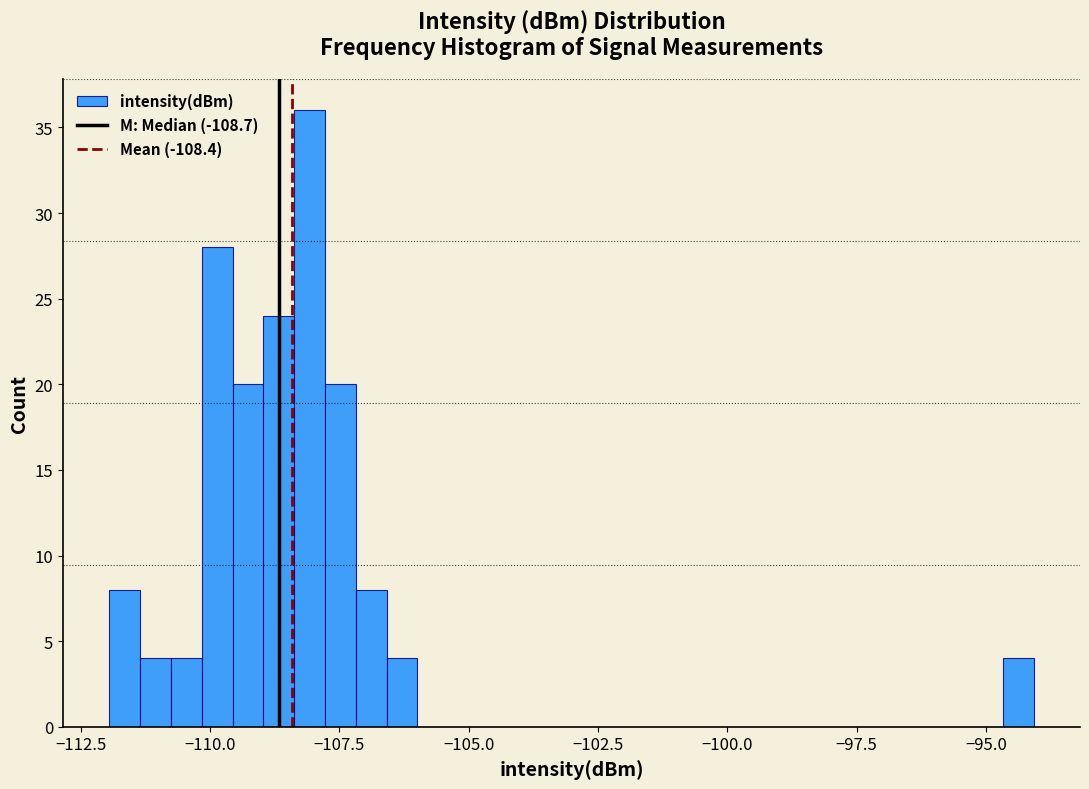

Read against the x-axis, roughly where is the centre of the tallest bar?

-108.0